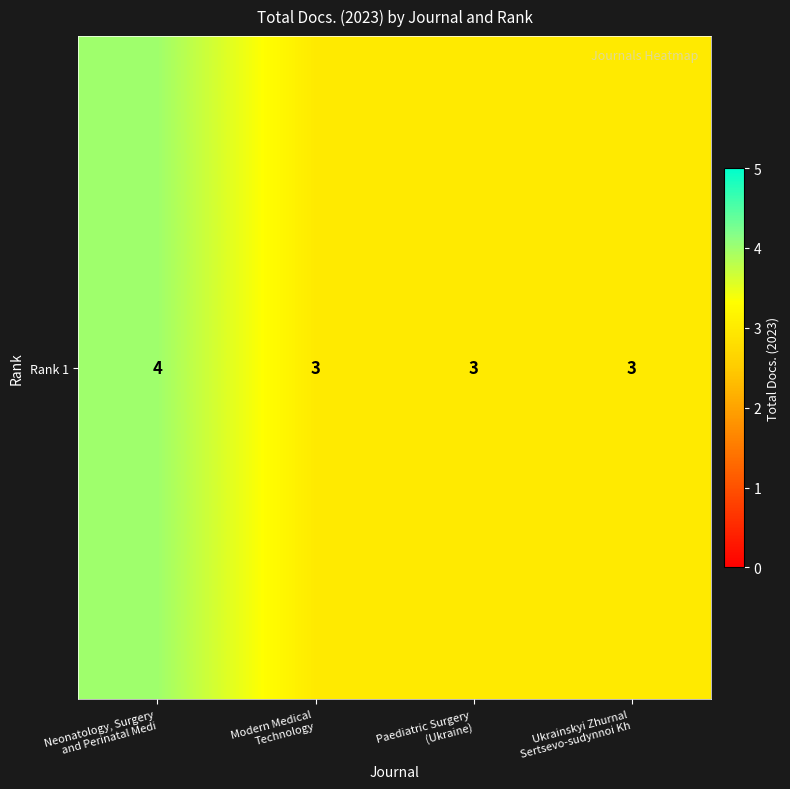

What is the change in value from Neonatology, Surgery
and Perinatal Medi to Paediatric Surgery
(Ukraine)?

-1